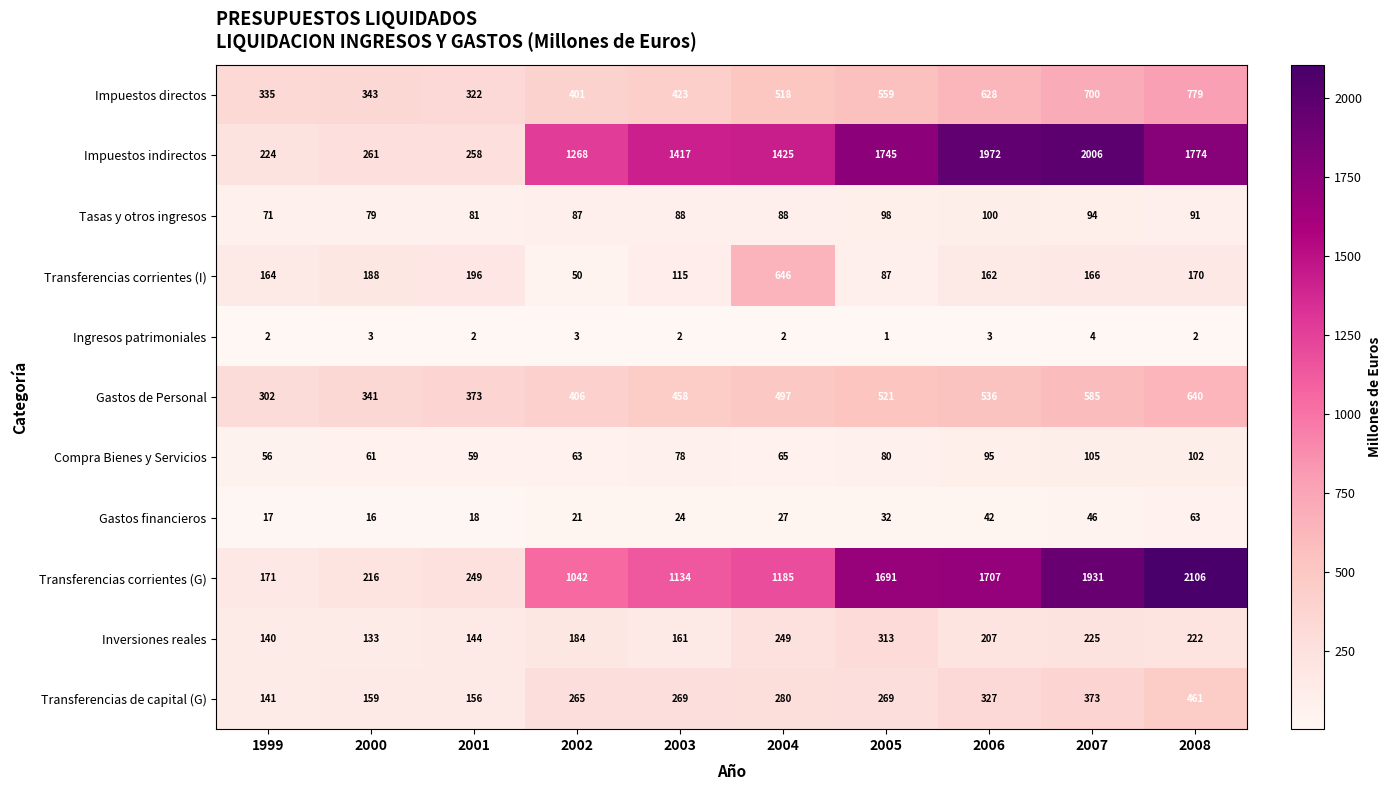

At which label is Inversiones reales closest to 223?

2008